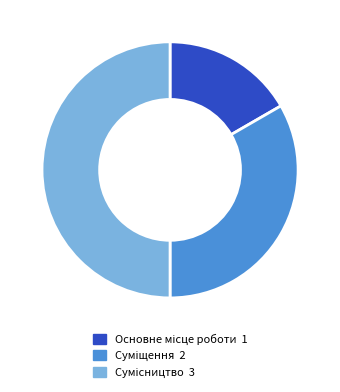

Which slice is the largest?

Сумісництво